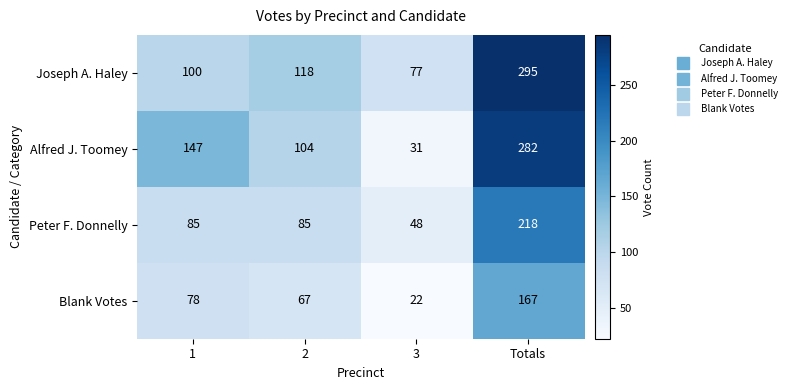

Is it true that Alfred J. Toomey equals 31 at 3?

True